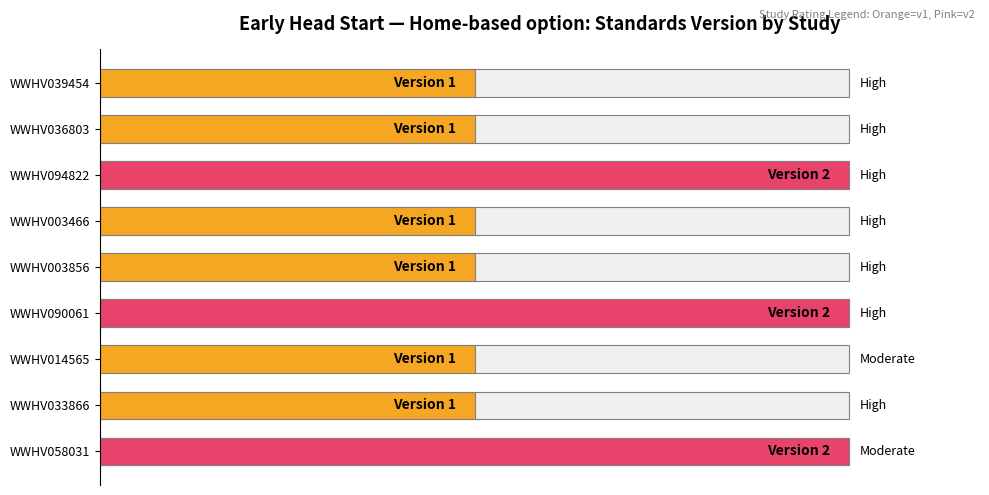

How many bars are there in total?

9